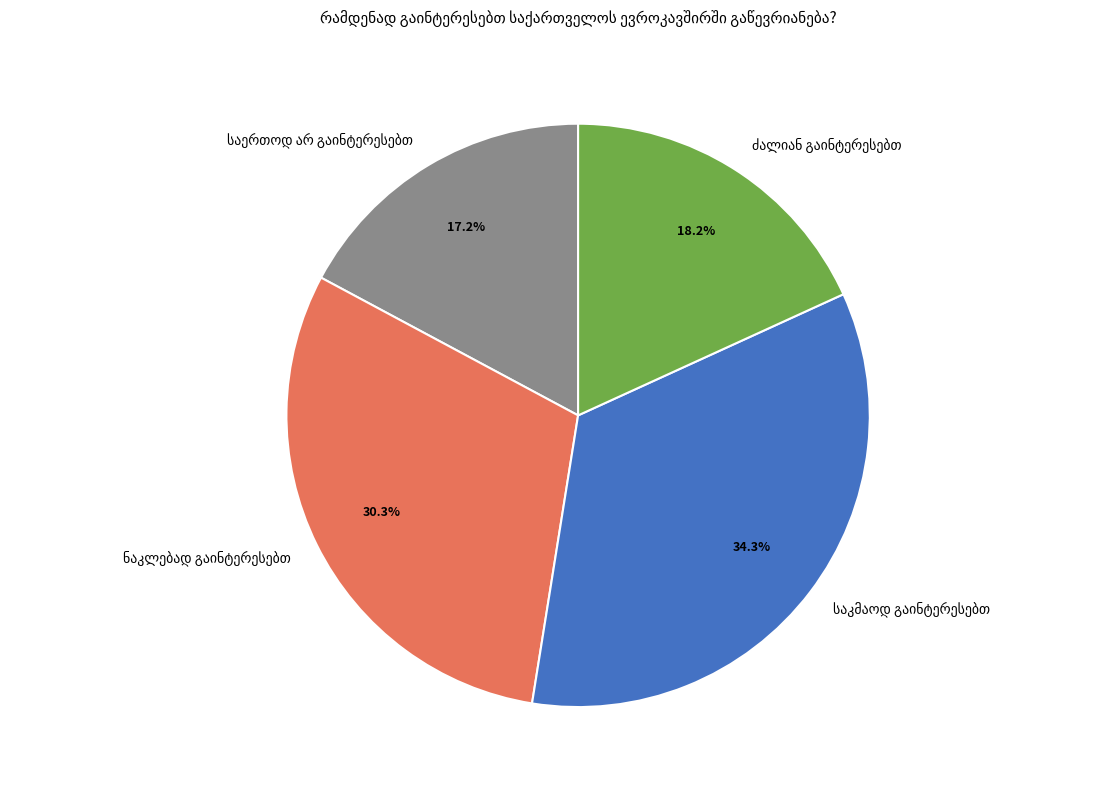

Is there any slice that represents more than half of the pie?

No